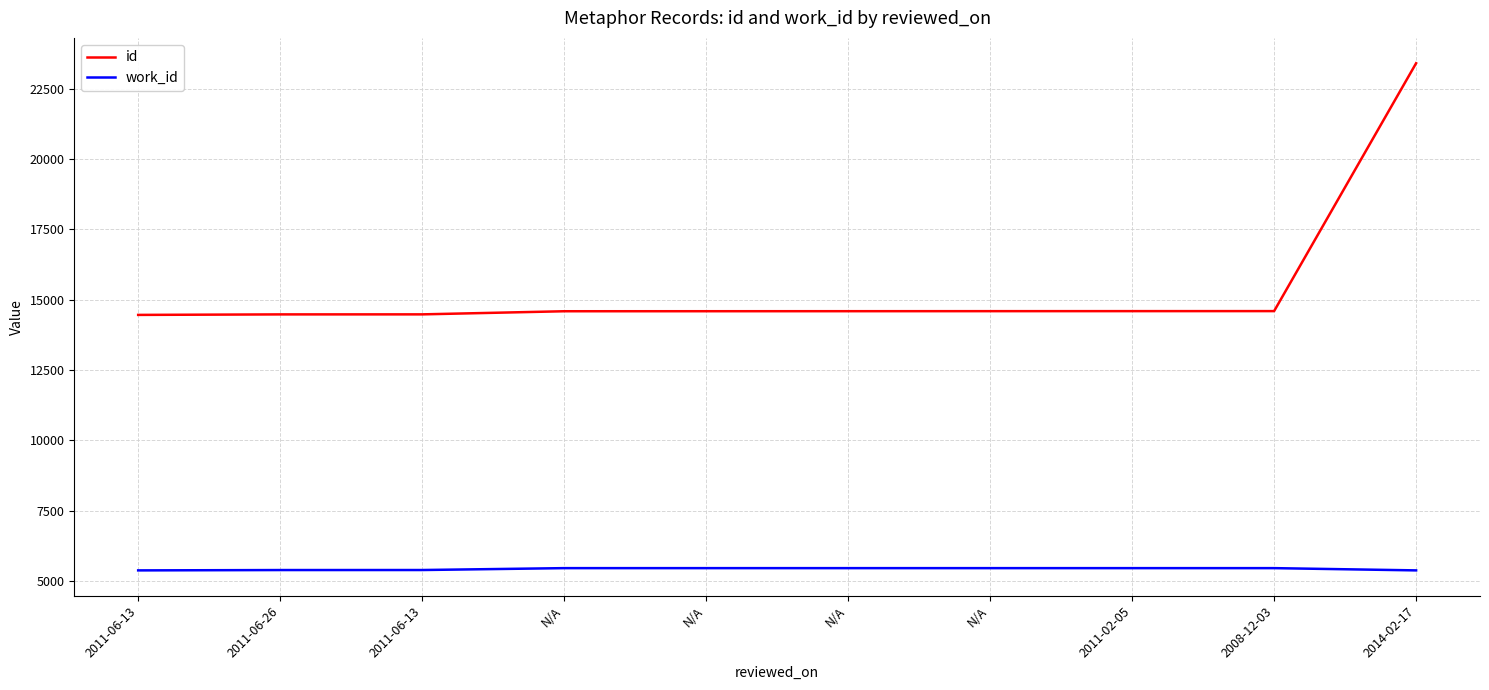

What is the greatest value displayed?

23405